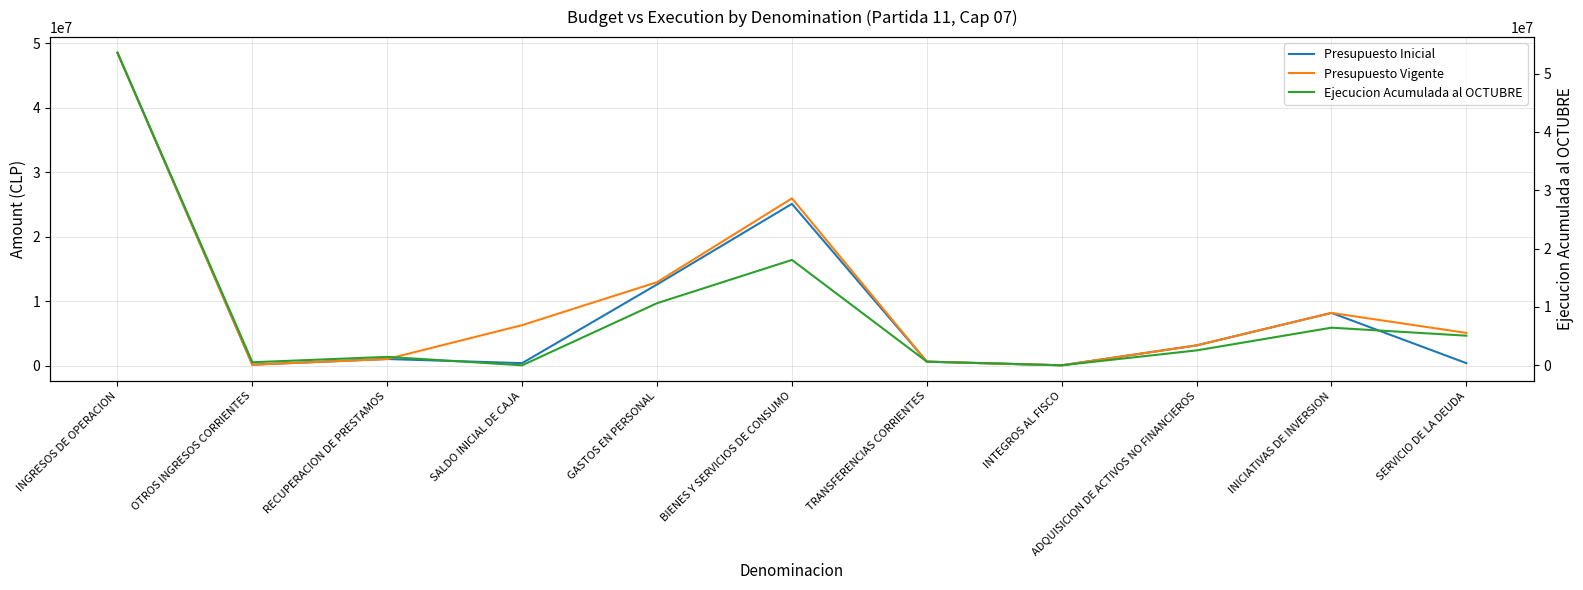

Where is Presupuesto Vigente nearest to the value 24306855?

BIENES Y SERVICIOS DE CONSUMO